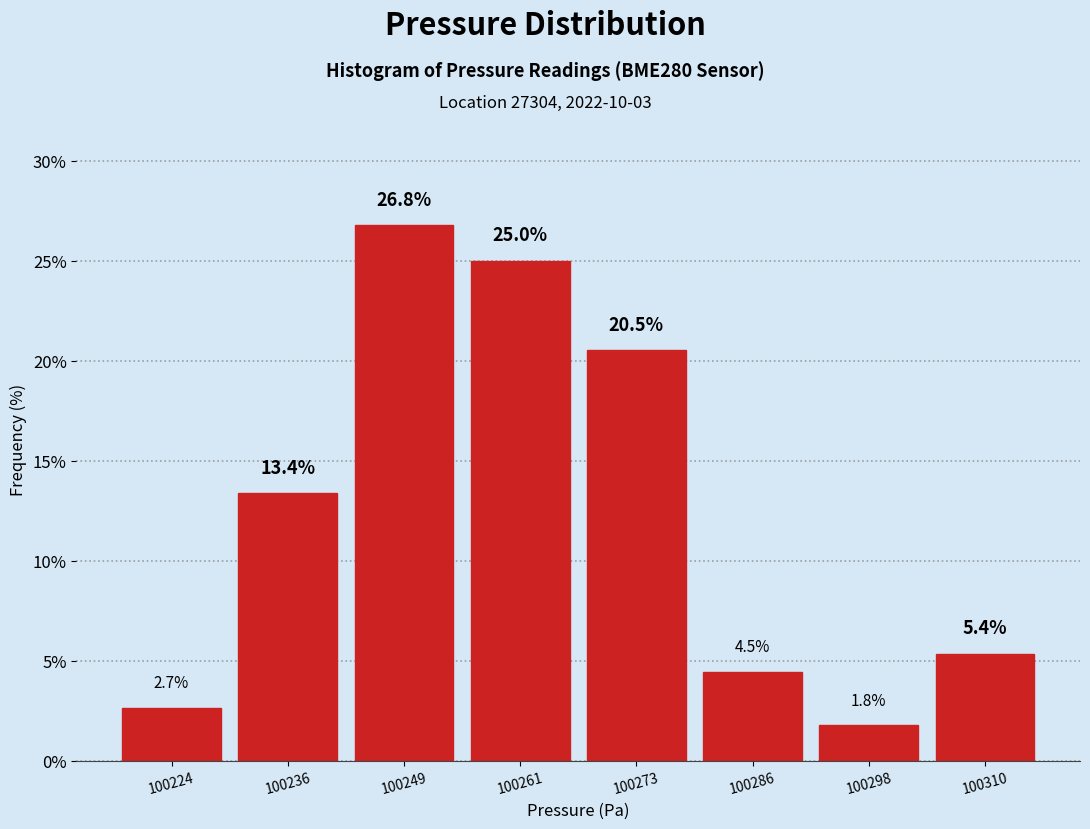

Reading left to right, list every bar in this chart as the range it spans on the x-axis followed by its height. The bar edges are not printed on the chart, so give them approximately, as read against the axis.

100218 to 100230: 2.7
100230 to 100242: 13.4
100242 to 100256: 26.8
100256 to 100268: 25.0
100268 to 100280: 20.5
100280 to 100292: 4.5
100292 to 100304: 1.8
100304 to 100318: 5.4